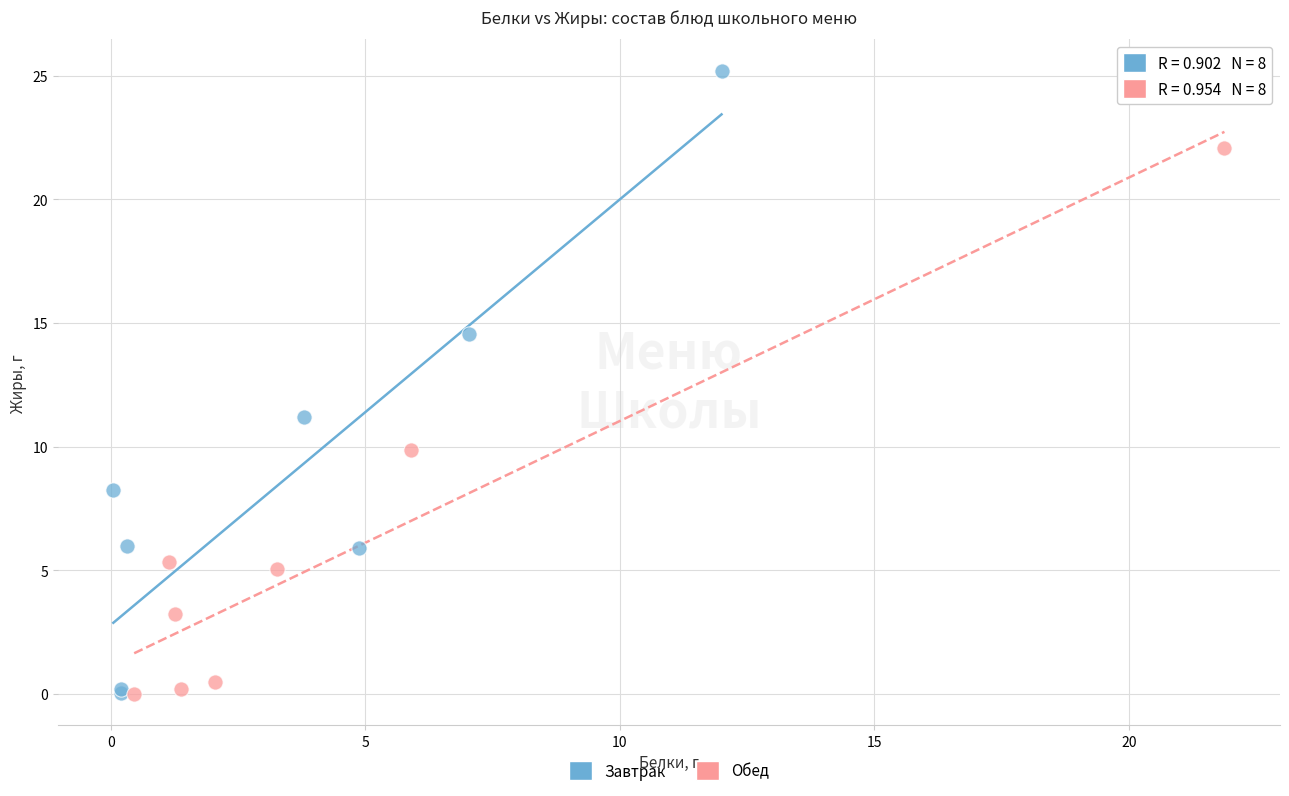

Which series has the widest spread of Y values?

Завтрак